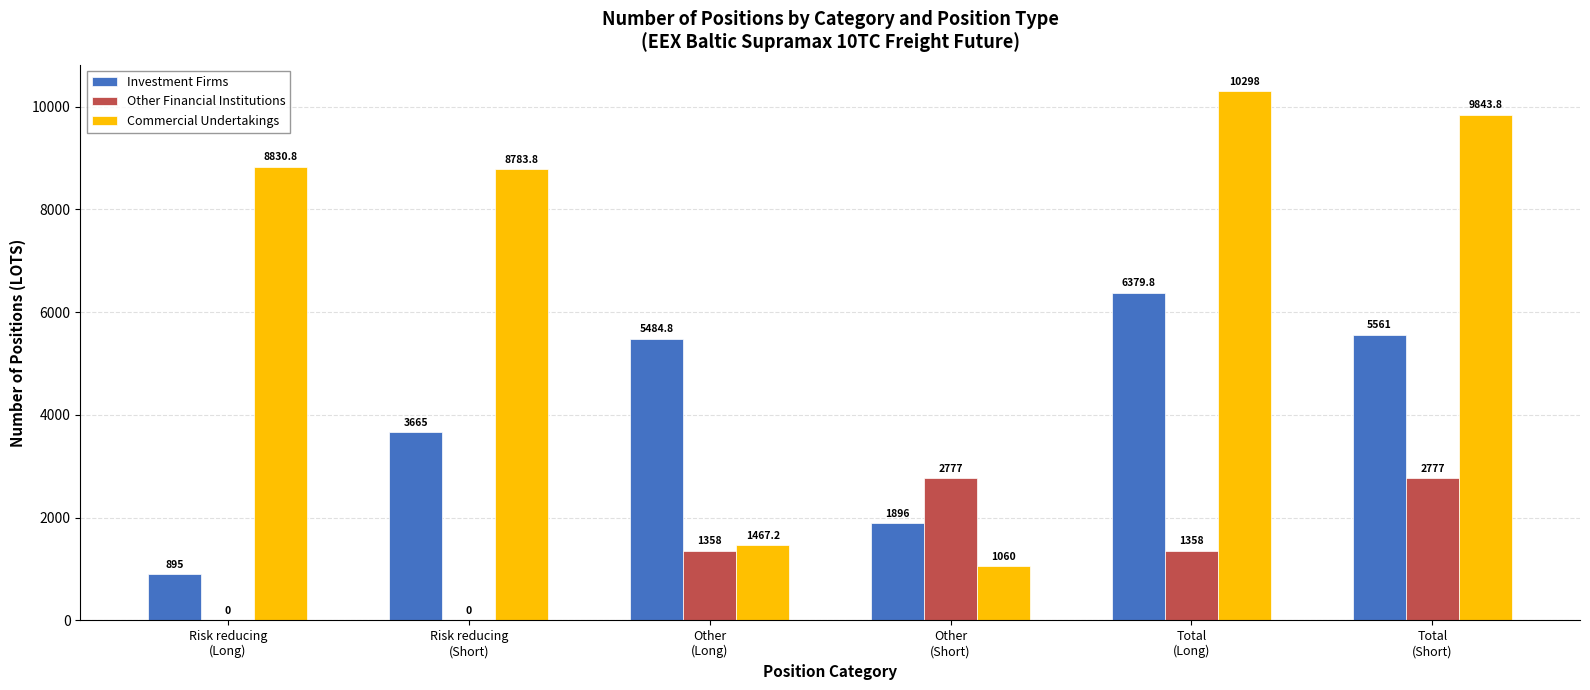

What is the greatest value displayed?

10298.0